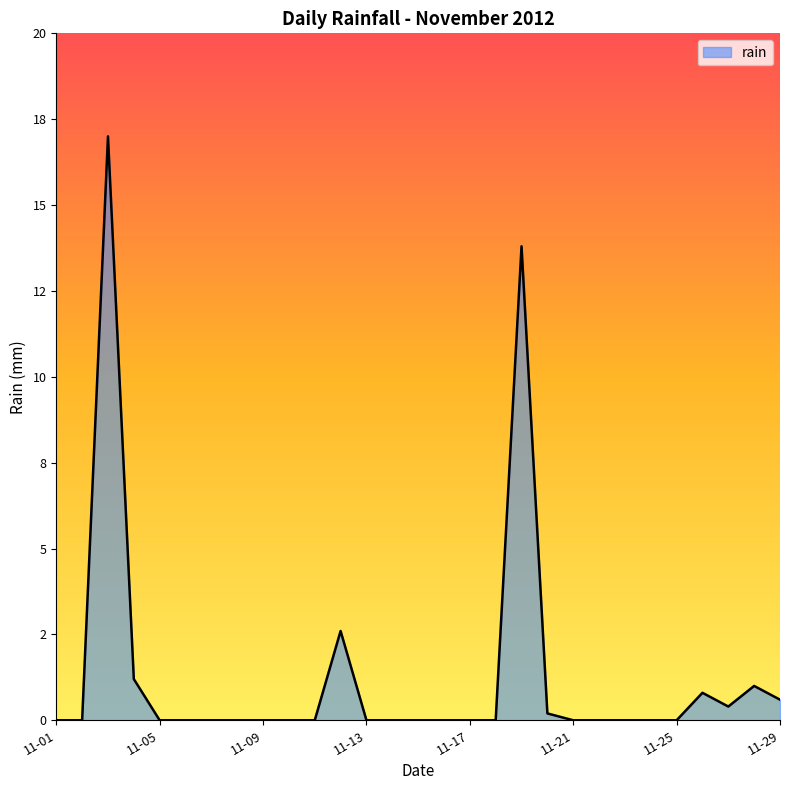

What is the difference between the maximum and minimum values?

17.0